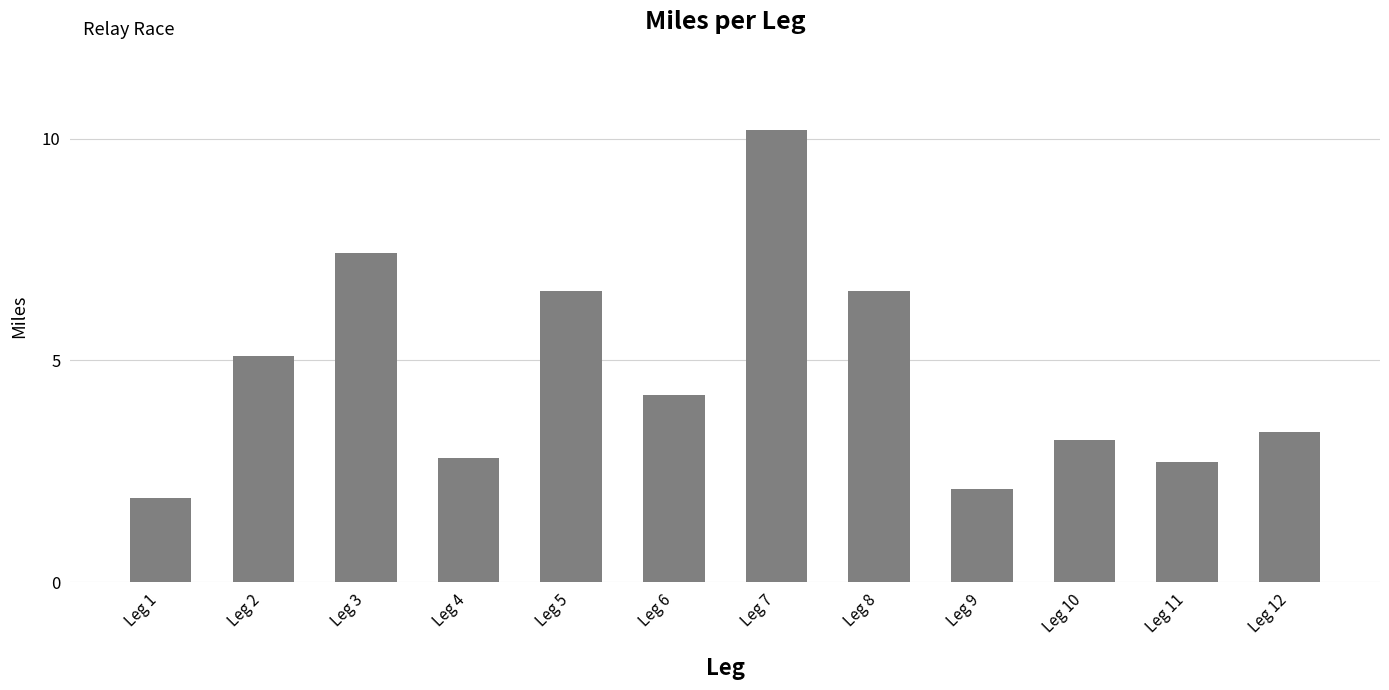

What is the sum of the values at Leg 11 and Leg 5?

9.3